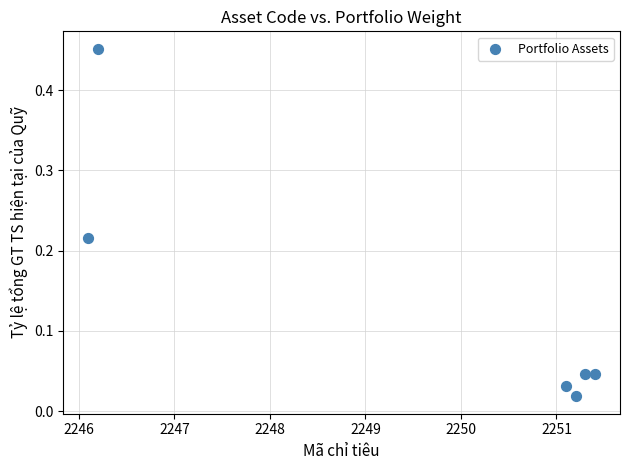

What is the average X value?

2249.5